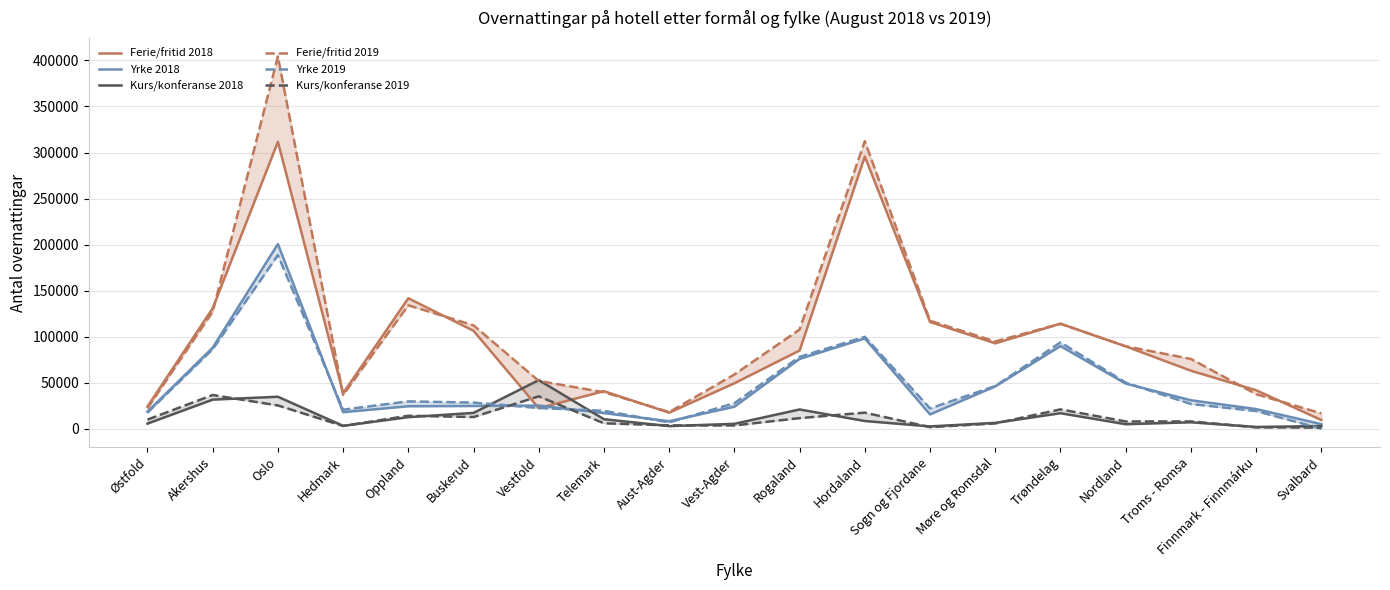

Does the chart have visible grid lines?

Yes